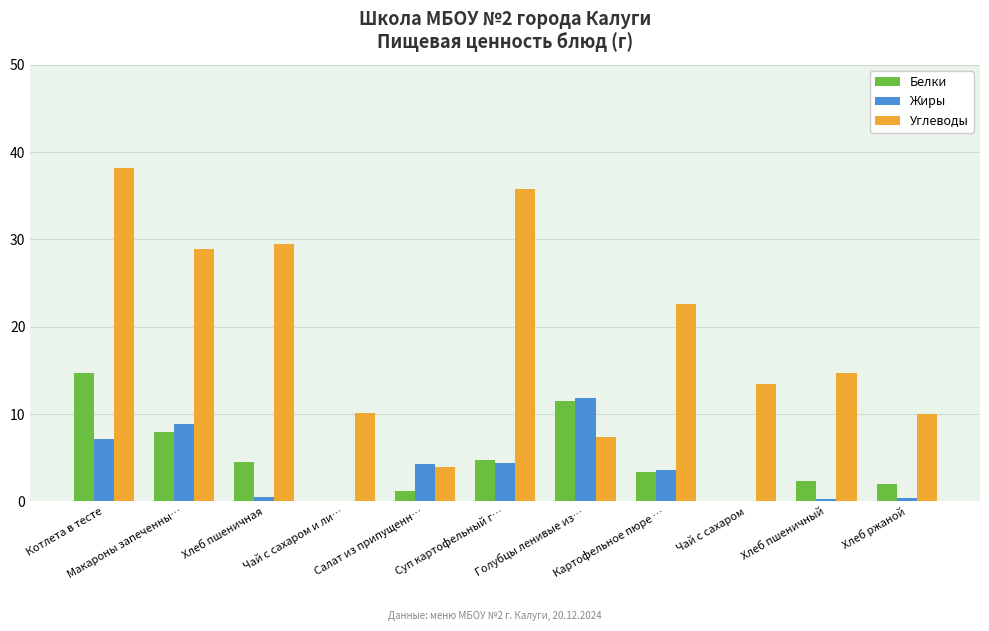

What is the maximum value for Углеводы?

38.2